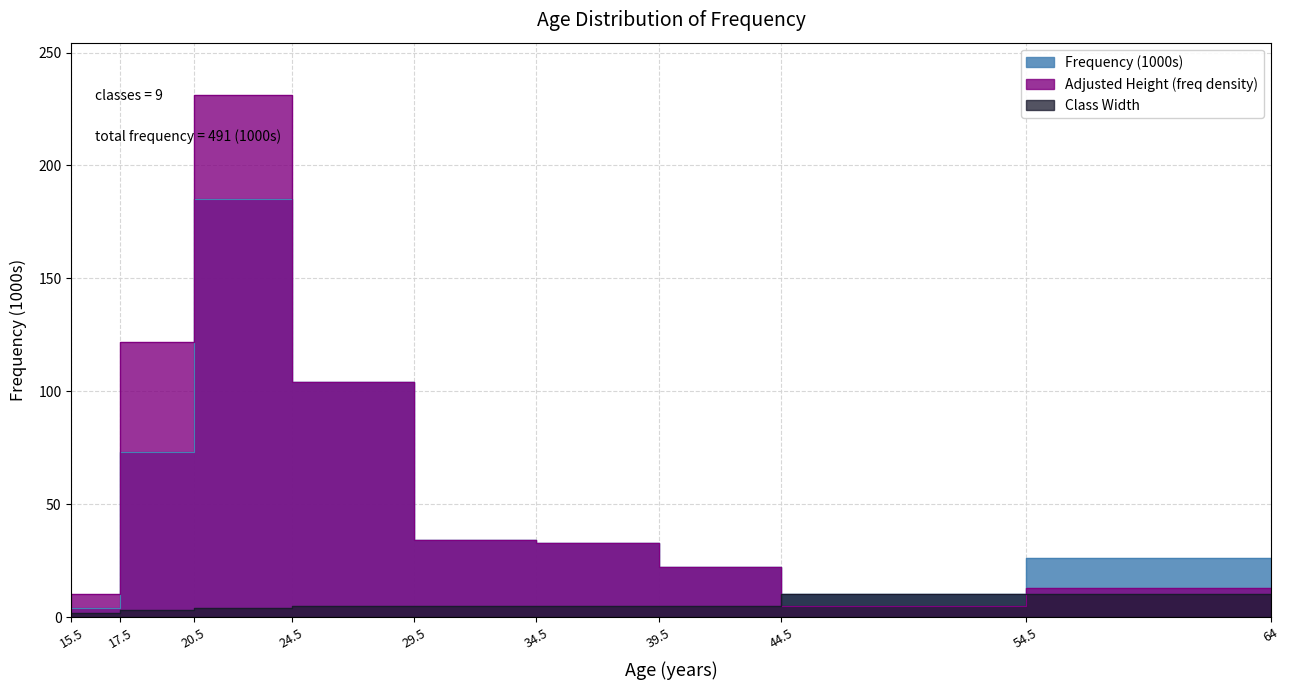

Rank the series by their average value, from lowest to highest.

Class Width, Frequency (1000s), Adjusted Height